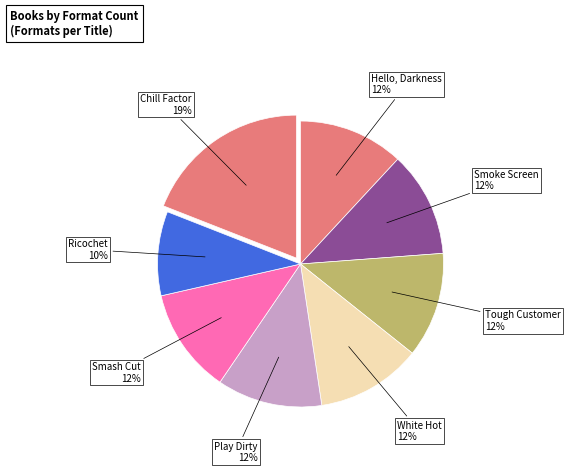

How many segments does this pie chart have?

8